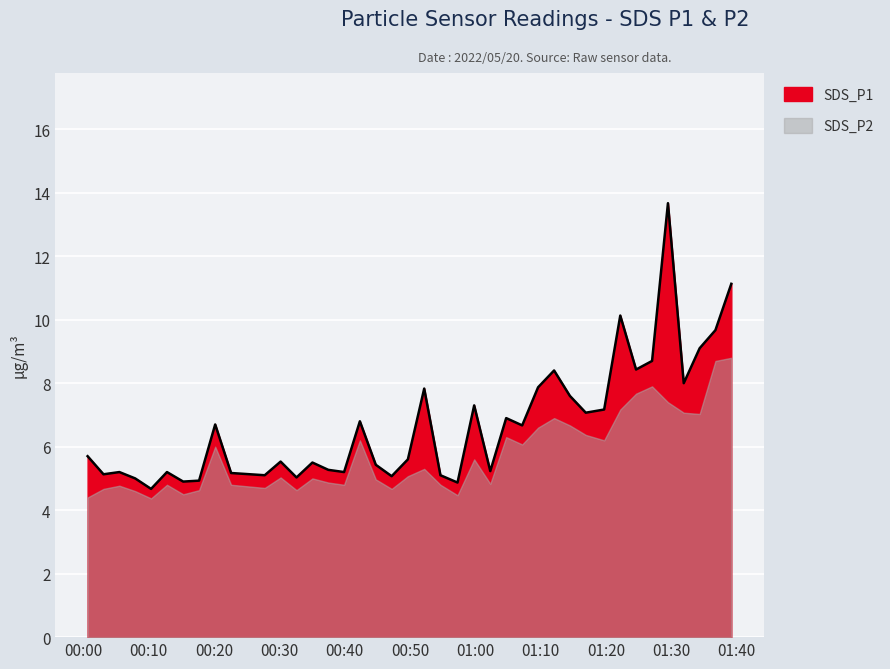

True or false: the data shows 7.1 at 01:10.

False